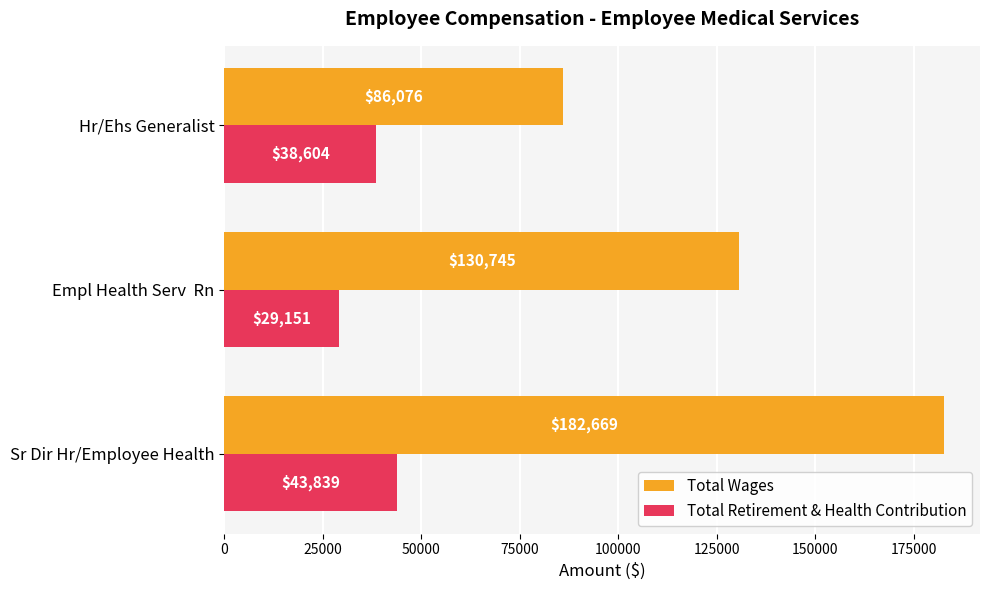

Which series changed the most between Sr Dir Hr/Employee Health and Hr/Ehs Generalist?

Total Wages